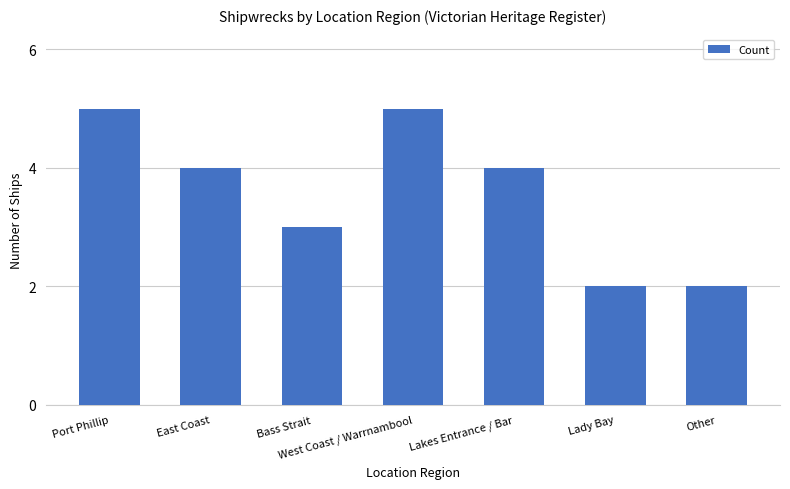

True or false: the data shows 4 at East Coast.

True